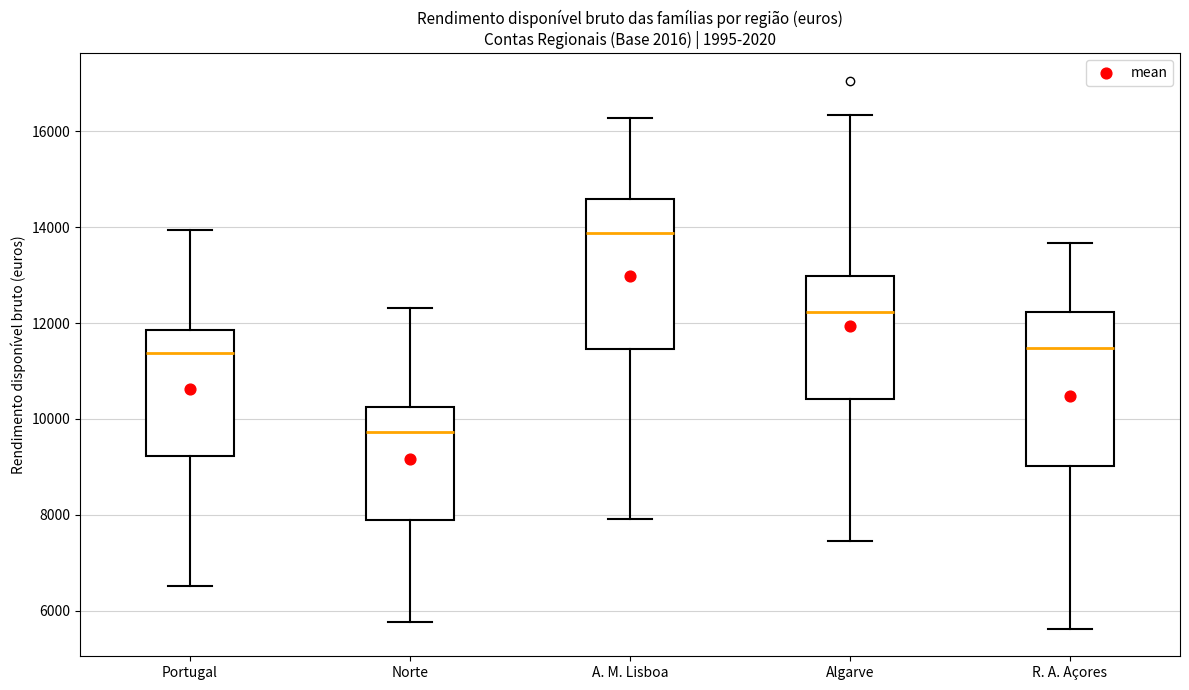

Which box's median line is the highest?

A. M. Lisboa